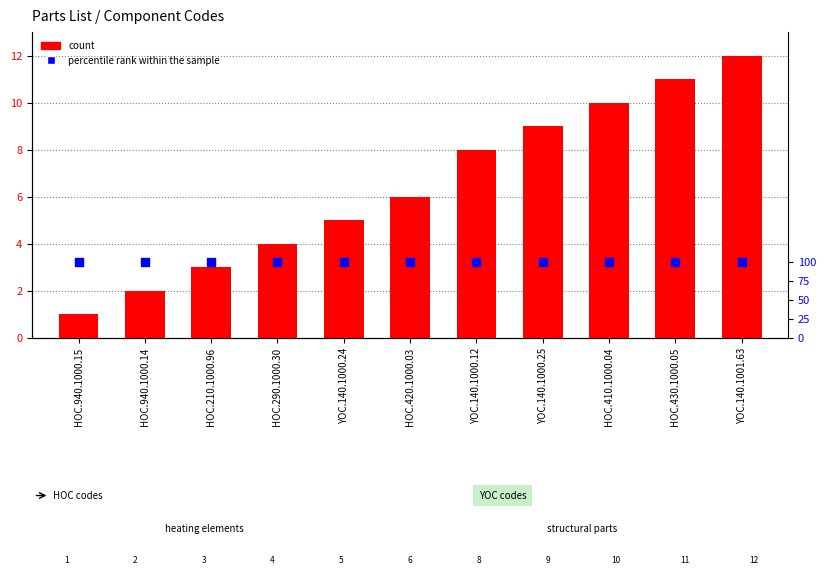

Which series reaches the minimum Y coordinate?

count